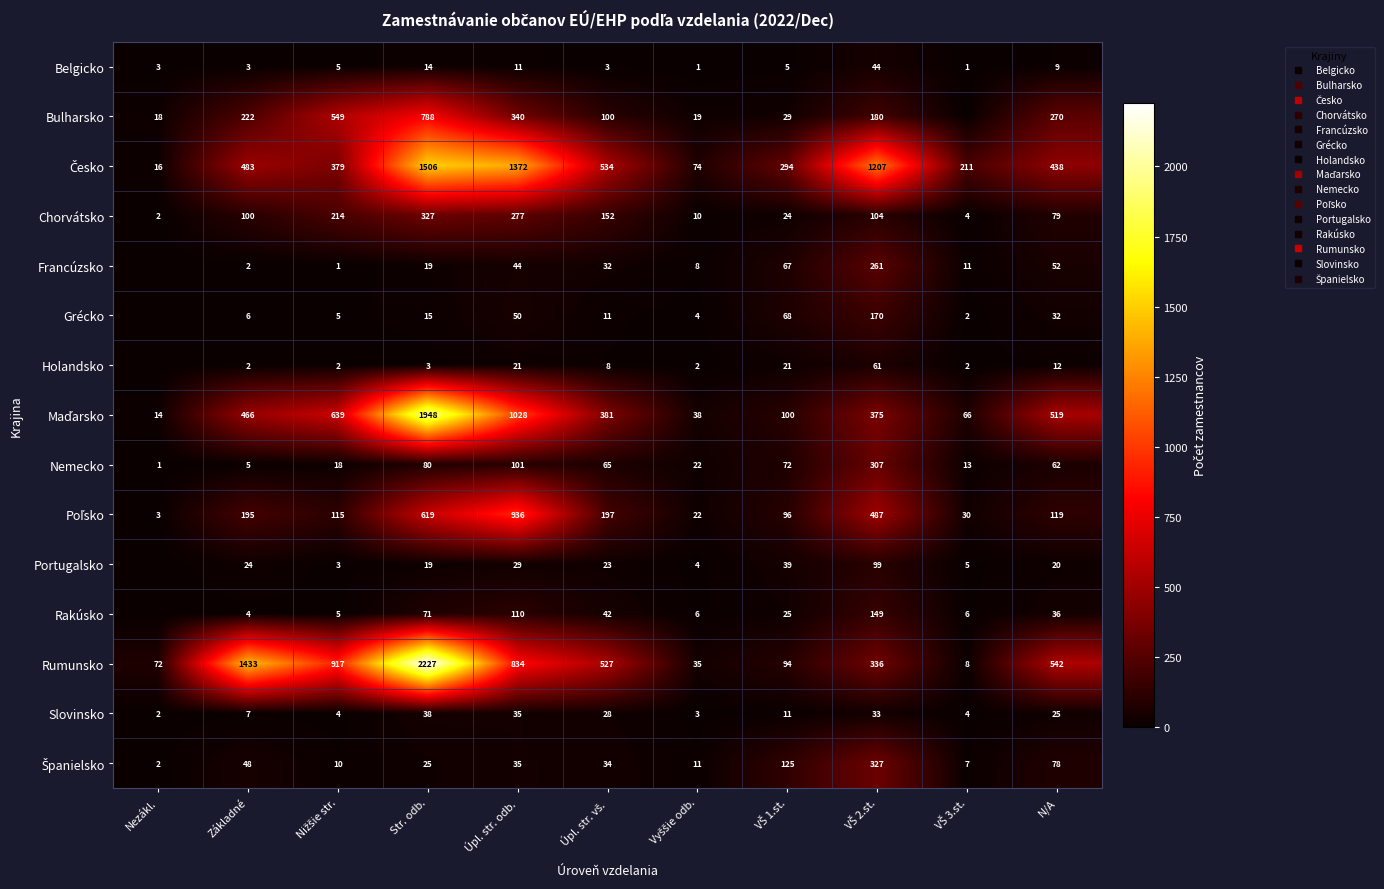

What is the sum of the Česko values at Nižšie str. and VŠ 1.st.?

673